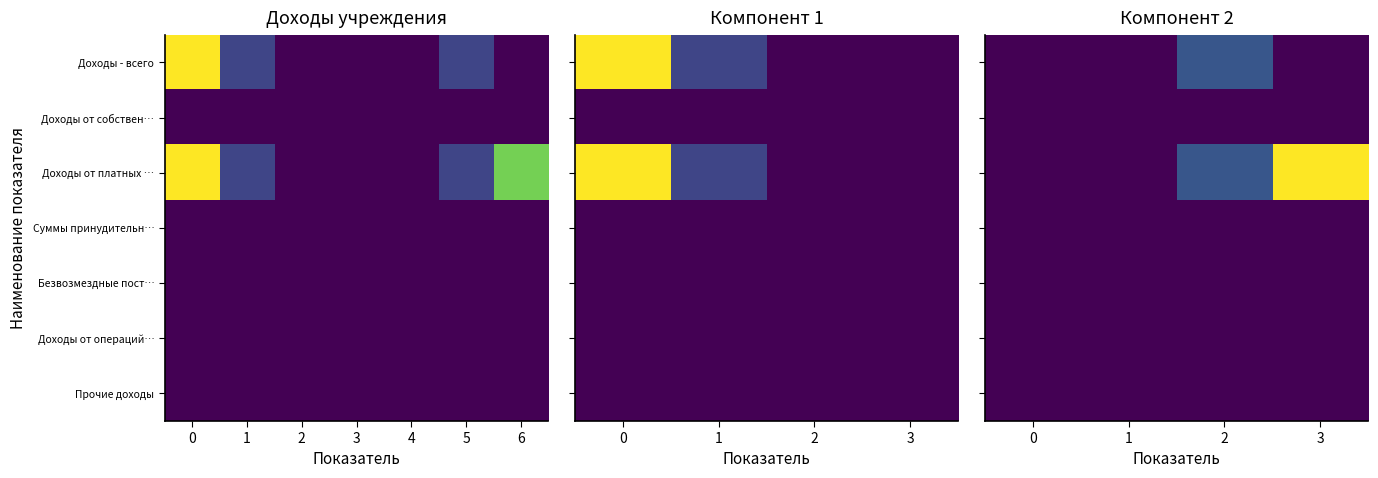

At how many categories does at least one series exceed 281329072?

1